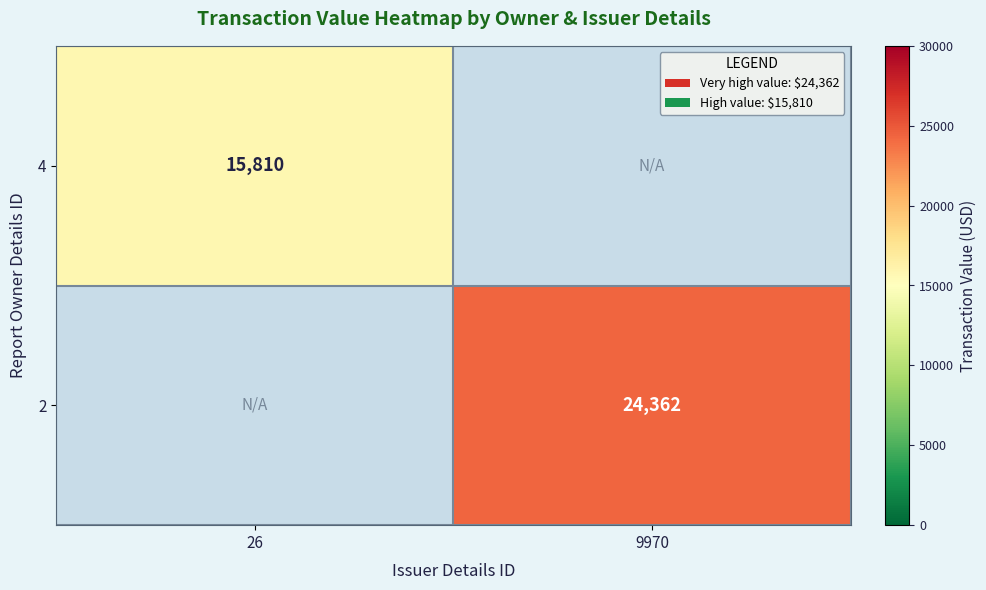

Is it true that 4 equals 7518 at 26?

False